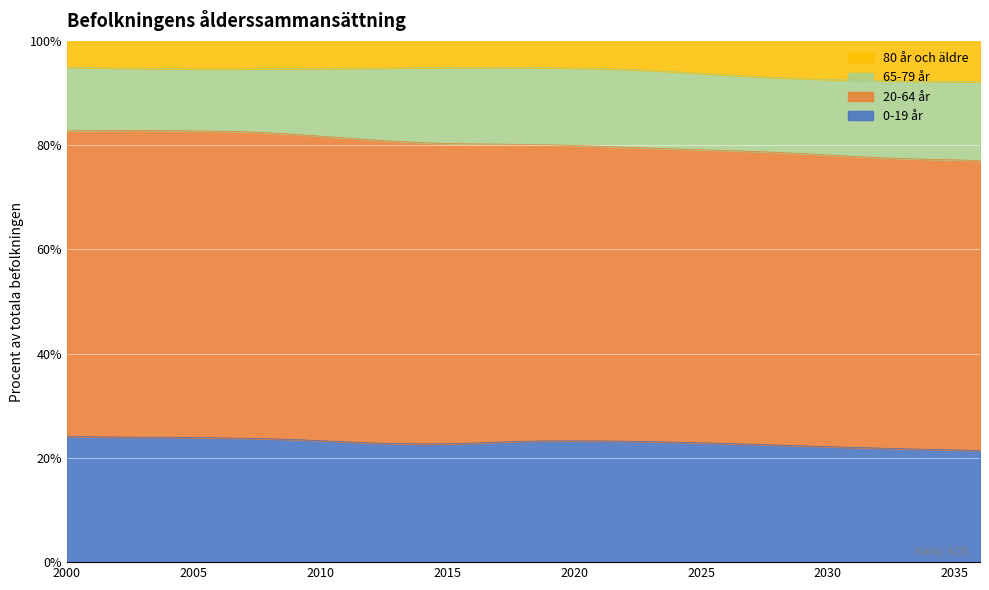

True or false: 80 år och äldre has a value of 64.4 at 2020.

False